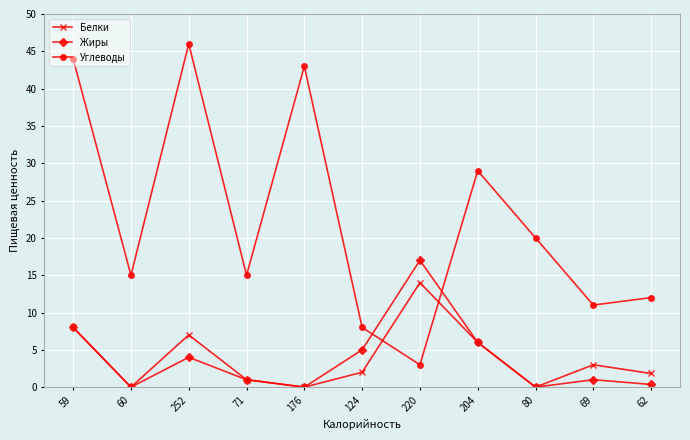

Which series has the largest range (max minus min)?

Углеводы